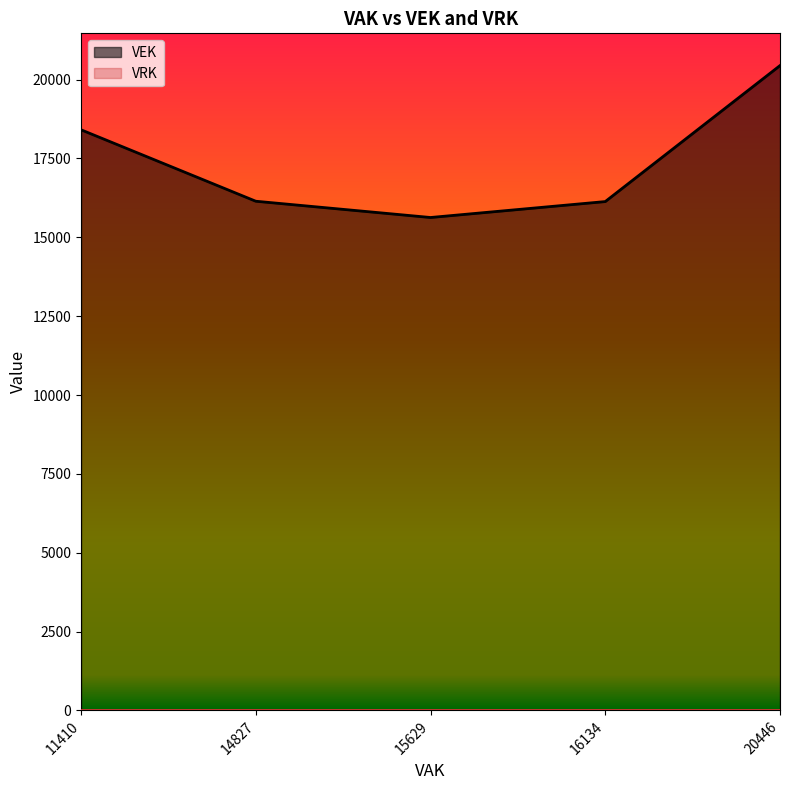

Where is VEK nearest to the value 18037?

11410